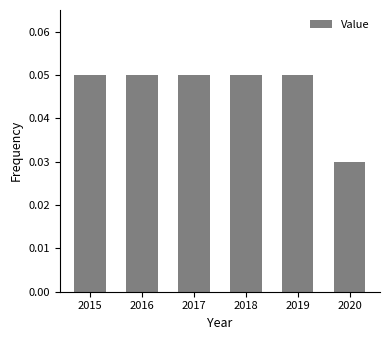

Does the chart contain any negative values?

No